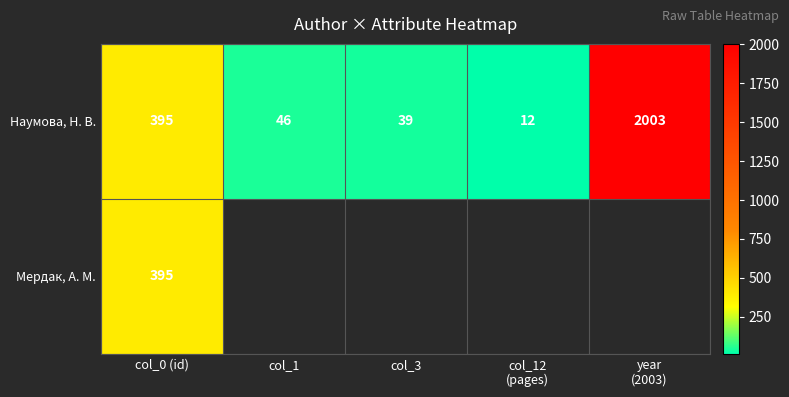

Which label corresponds to the smallest value in the chart?

col_12
(pages)